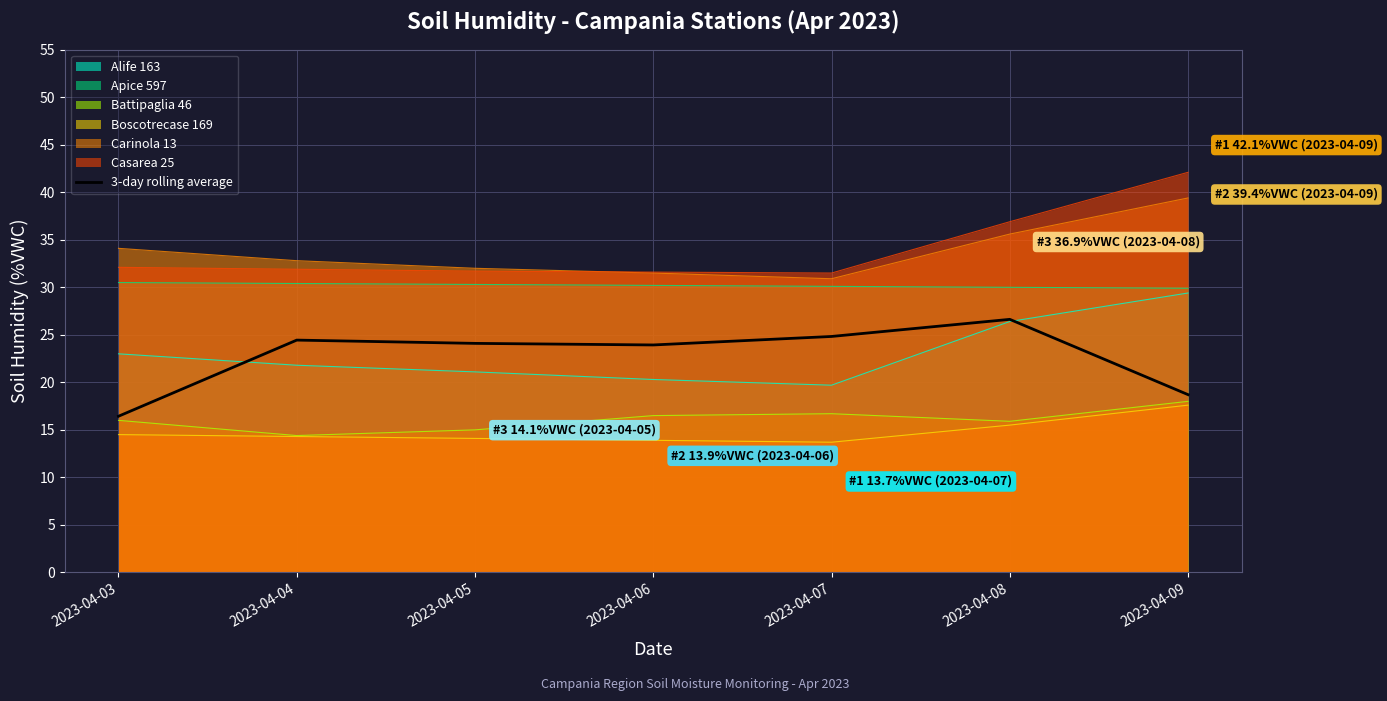

What is the ratio of the value at 2023-04-04 to the value at 2023-04-07?

1.0